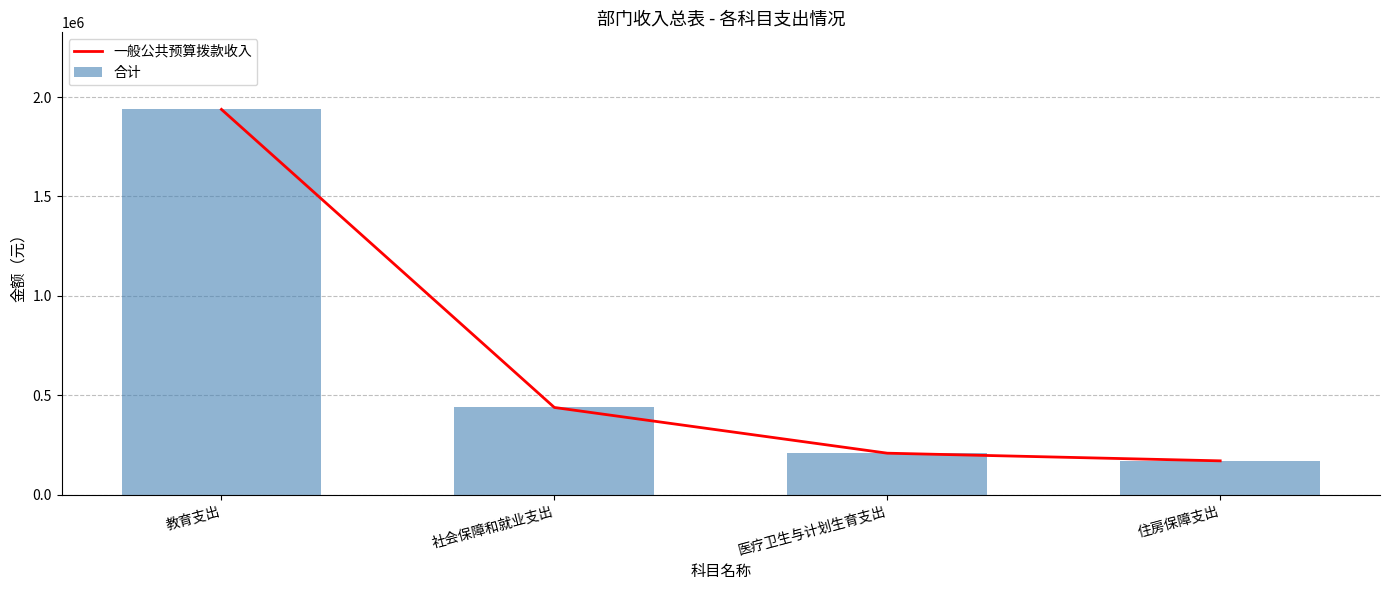

What position from the left is 教育支出?

1